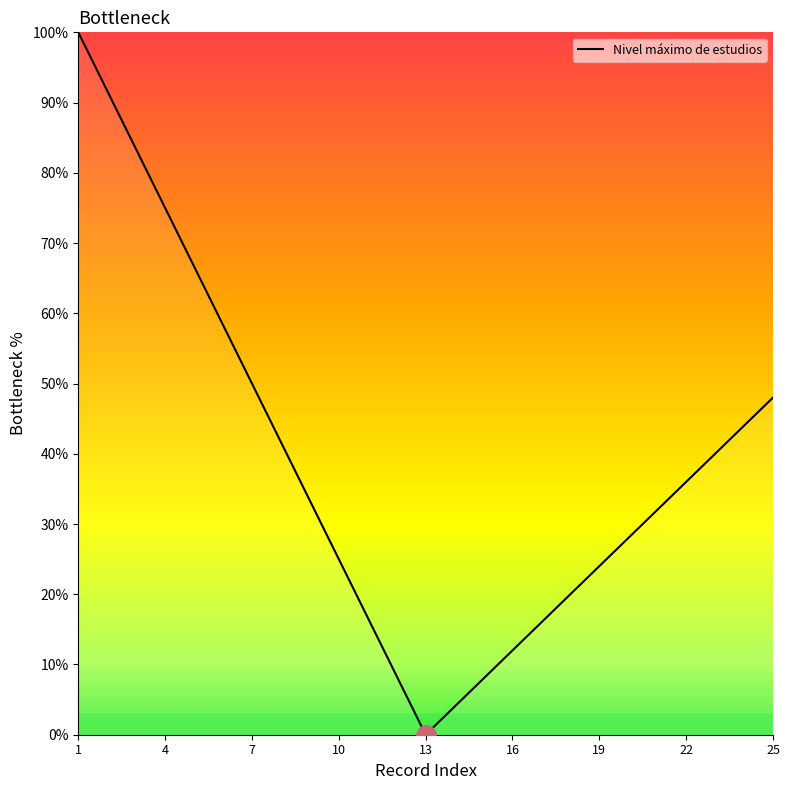

What is the difference between the second highest and second lowest values?

87.7